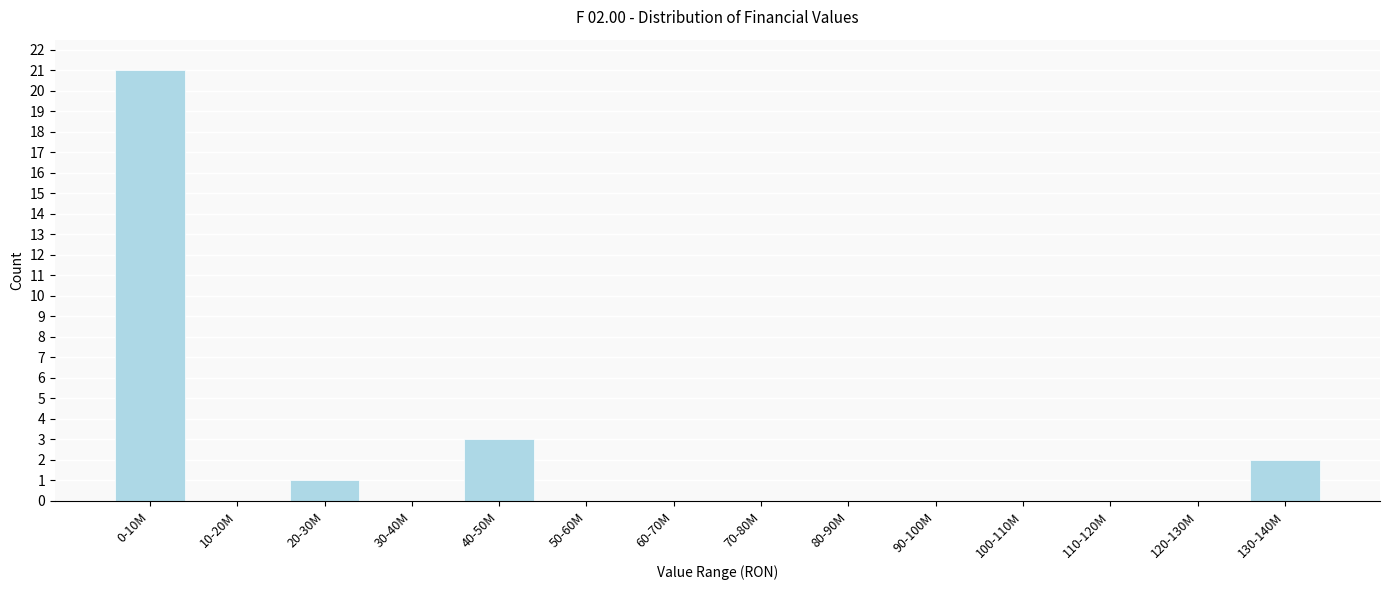

Reading left to right, extract all data points from this chart.

0-10M=21	10-20M=0	20-30M=1	30-40M=0	40-50M=3	50-60M=0	60-70M=0	70-80M=0	80-90M=0	90-100M=0	100-110M=0	110-120M=0	120-130M=0	130-140M=2